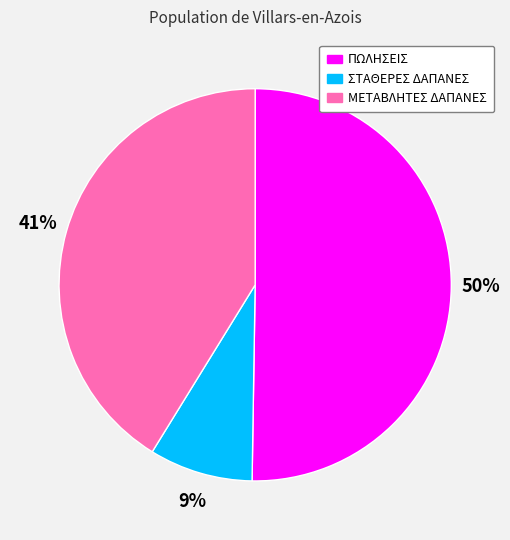

Which category has the biggest portion of the pie?

ΠΩΛΗΣΕΙΣ